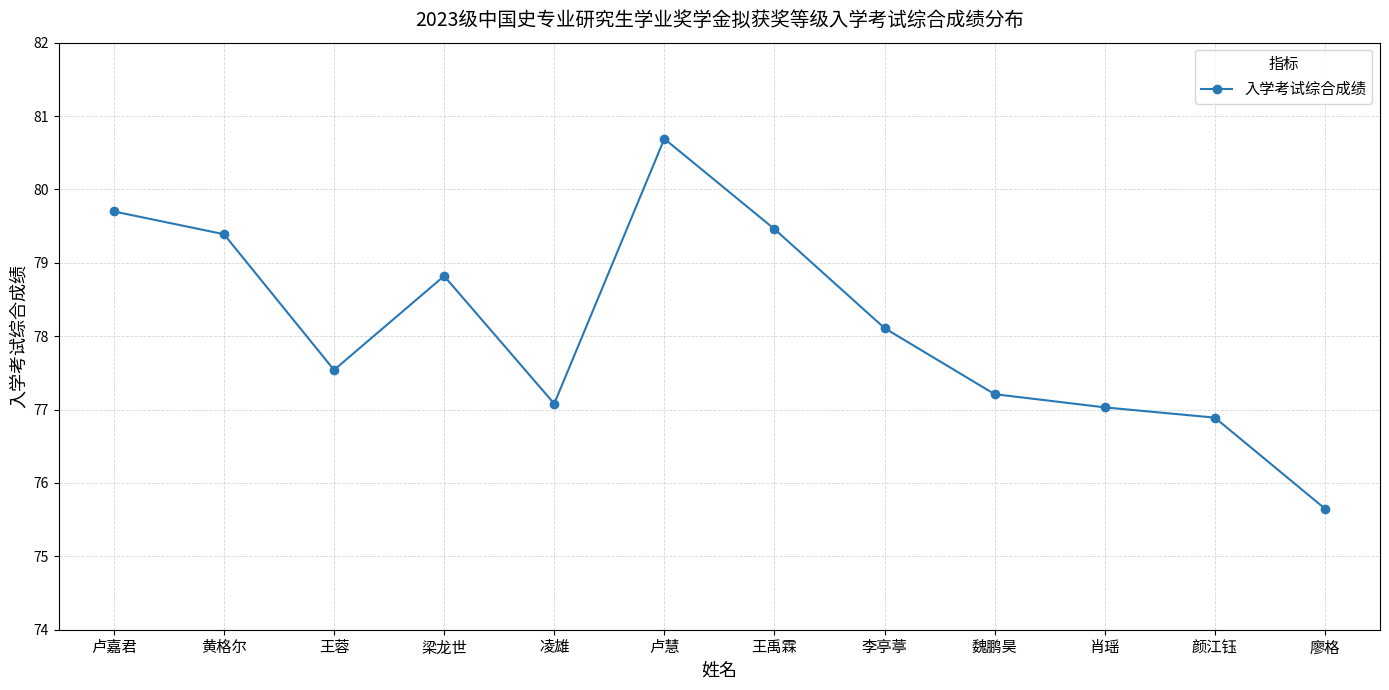

Reading right to left, what are all the values shown in this chart?

75.7	76.9	77.0	77.2	78.1	79.5	80.7	77.1	78.8	77.5	79.4	79.7